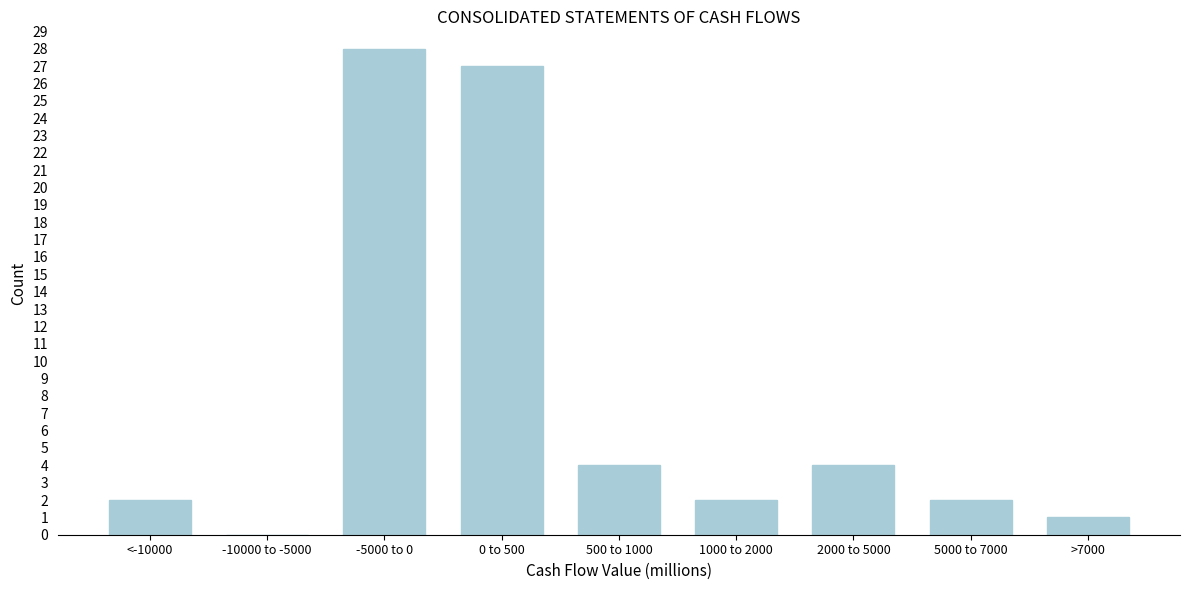

Reading left to right, list all the values displayed in this chart.

<-10000=2	-10000 to -5000=0	-5000 to 0=28	0 to 500=27	500 to 1000=4	1000 to 2000=2	2000 to 5000=4	5000 to 7000=2	>7000=1